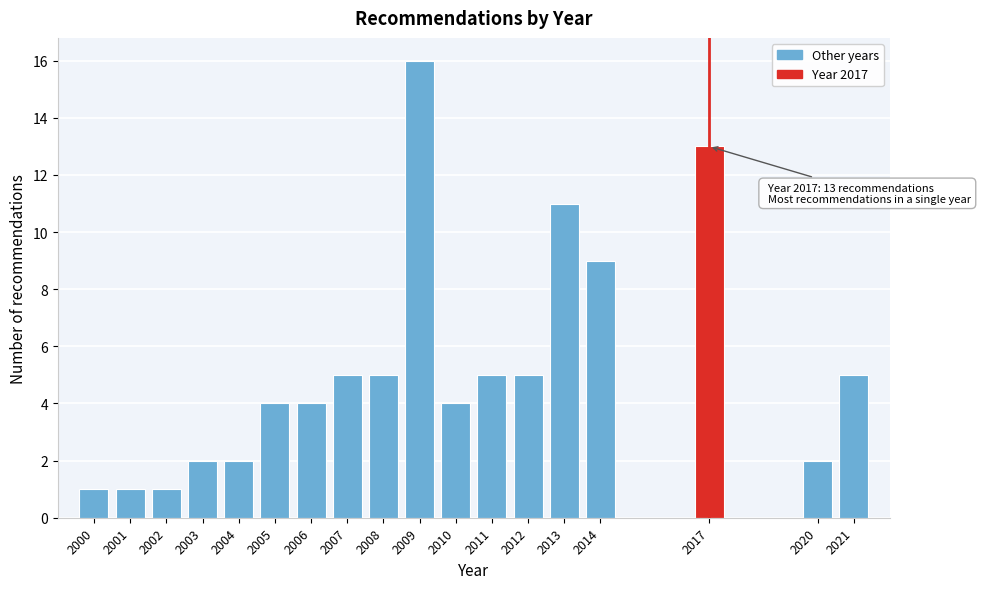

Reading left to right, what are all the values shown in this chart?

2000=1	2001=1	2002=1	2003=2	2004=2	2005=4	2006=4	2007=5	2008=5	2009=16	2010=4	2011=5	2012=5	2013=11	2014=9	2017=13	2020=2	2021=5